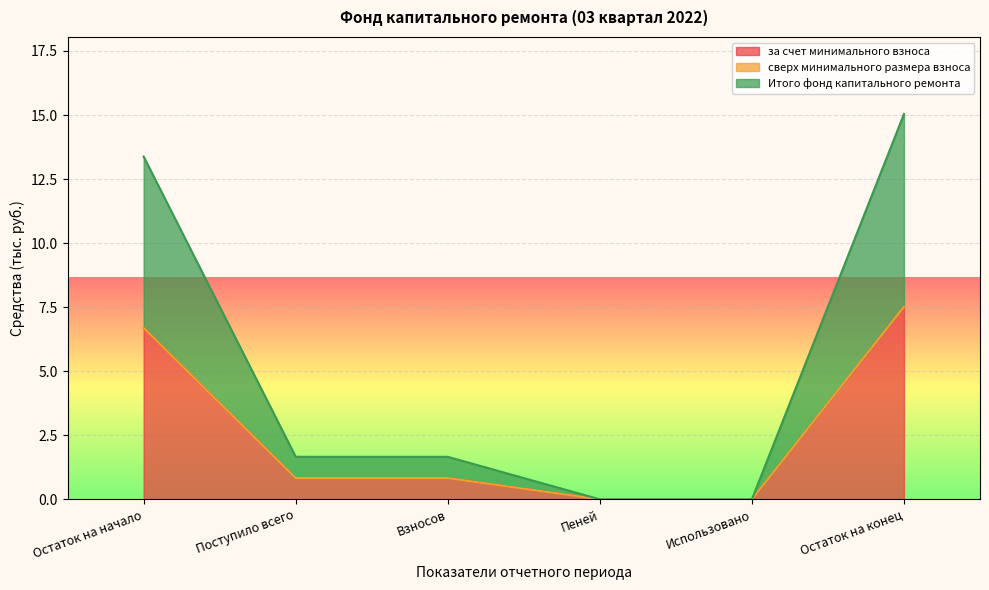

What is the difference between the maximum and minimum values in the за счет минимального взноса series?

7.5